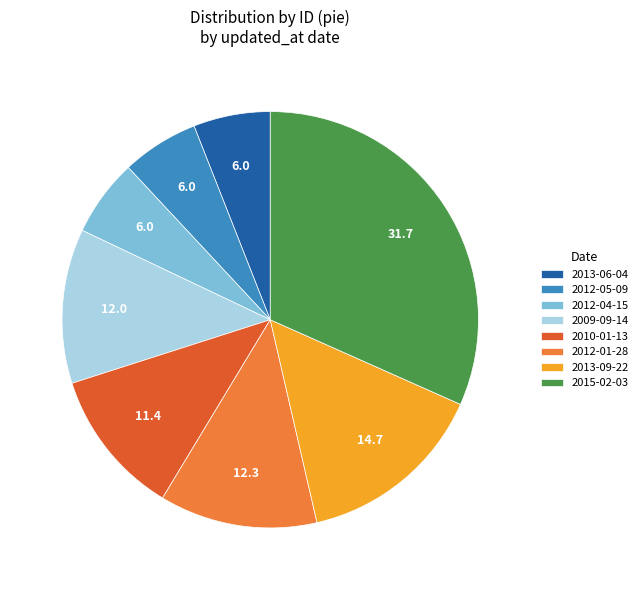

Is there a majority slice in this chart?

No